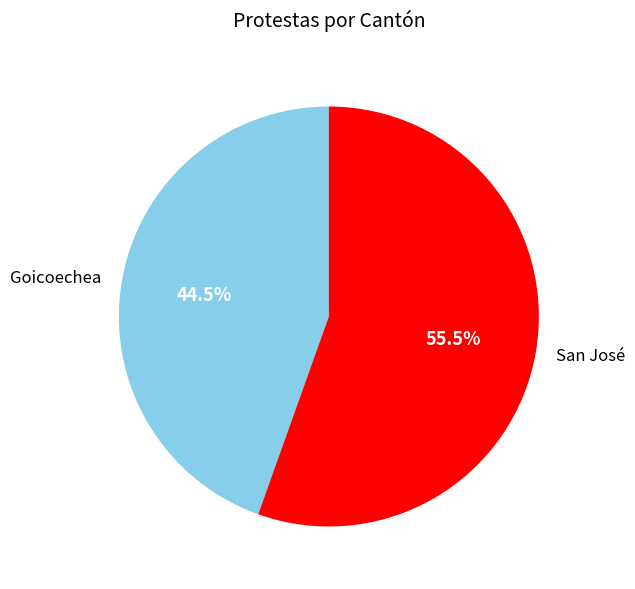

How many slices are in this pie chart?

2